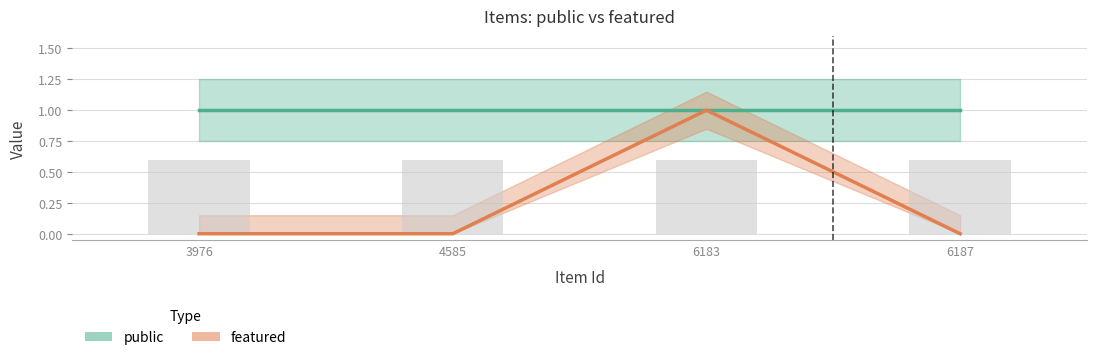

What are all the series names shown in the legend?

public, featured